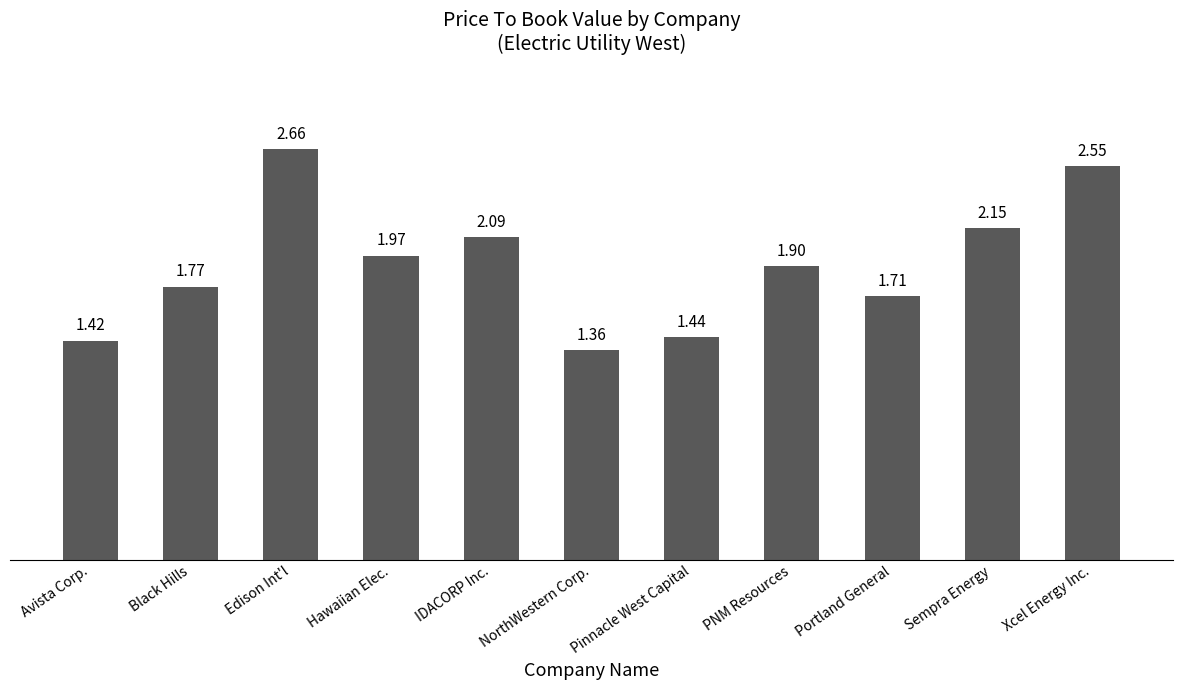

What is the difference between the values at Avista Corp. and PNM Resources?

0.5